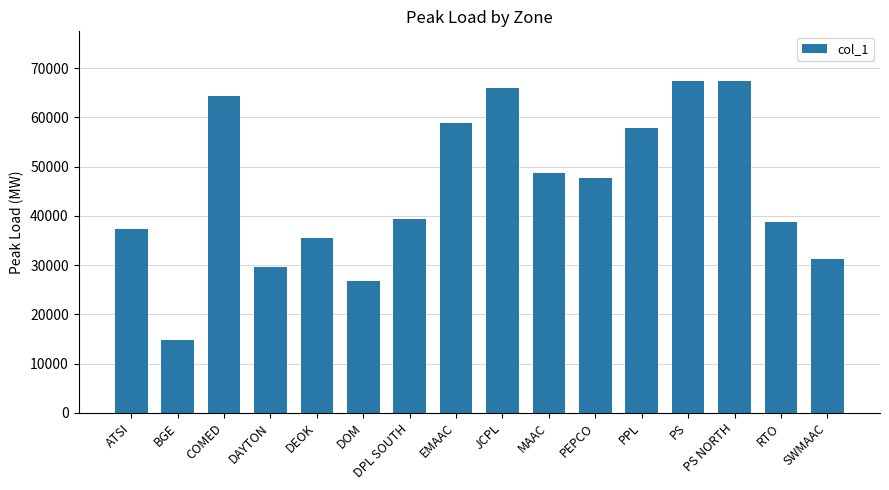

What is the difference between the maximum and minimum values?

52618.4